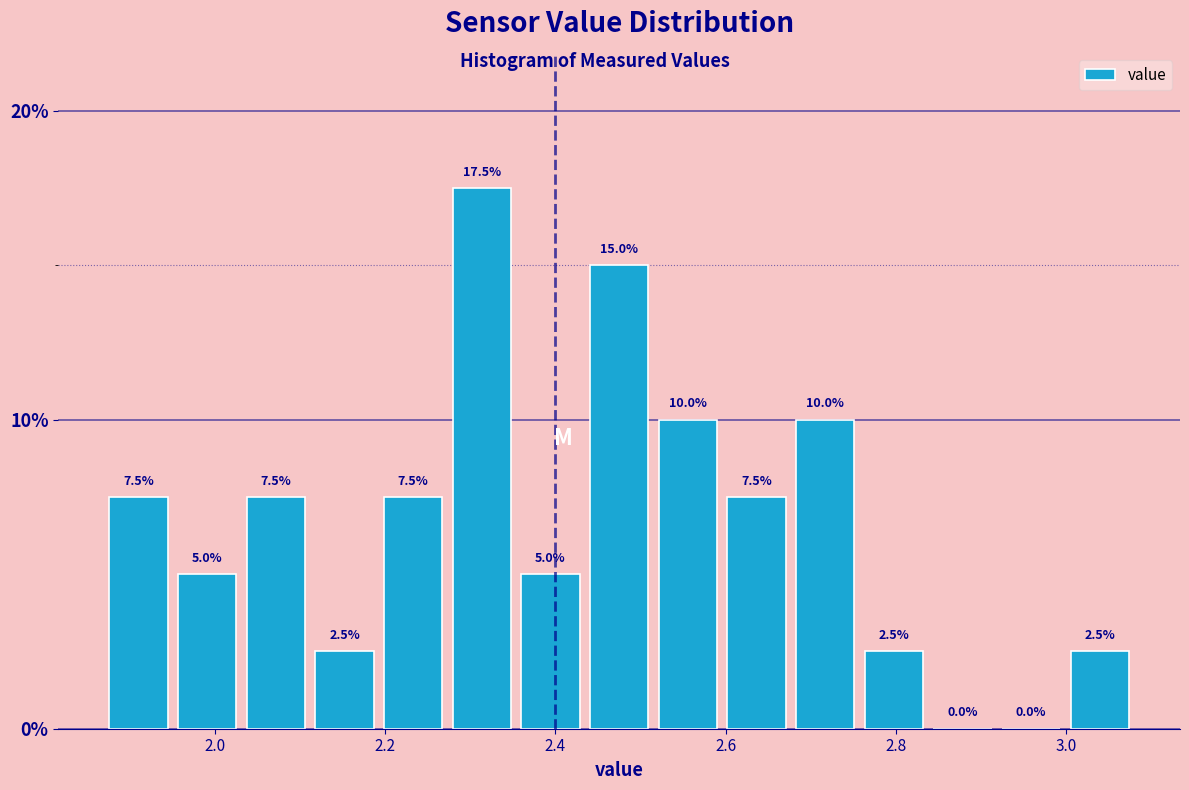

Reading left to right, transcribe this chart: for each bar, give the range it covers on the x-axis and its height. The bar edges are not printed on the chart, so give them approximately, as read against the axis.

1.88 to 1.96: 7.5
1.96 to 2.04: 5.0
2.04 to 2.12: 7.5
2.12 to 2.20: 2.5
2.20 to 2.28: 7.5
2.28 to 2.36: 17.5
2.36 to 2.44: 5.0
2.44 to 2.52: 15.0
2.52 to 2.60: 10.0
2.60 to 2.68: 7.5
2.68 to 2.76: 10.0
2.76 to 2.84: 2.5
2.84 to 2.92: 0.0
2.92 to 3.00: 0.0
3.00 to 3.08: 2.5